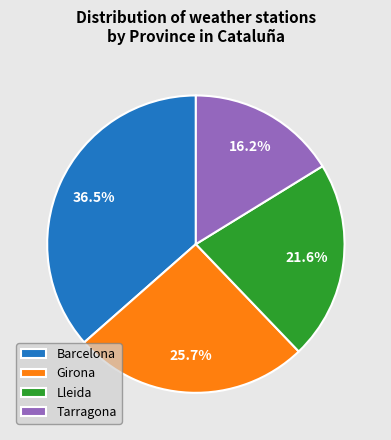

Combined, do Tarragona and Girona account for over 50%?

No